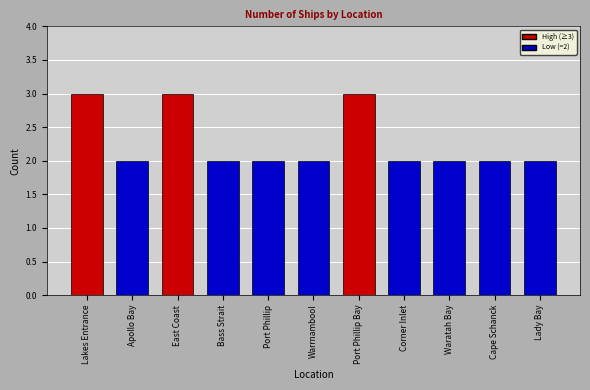

The value at Cape Schanck is 2. True or false?

True